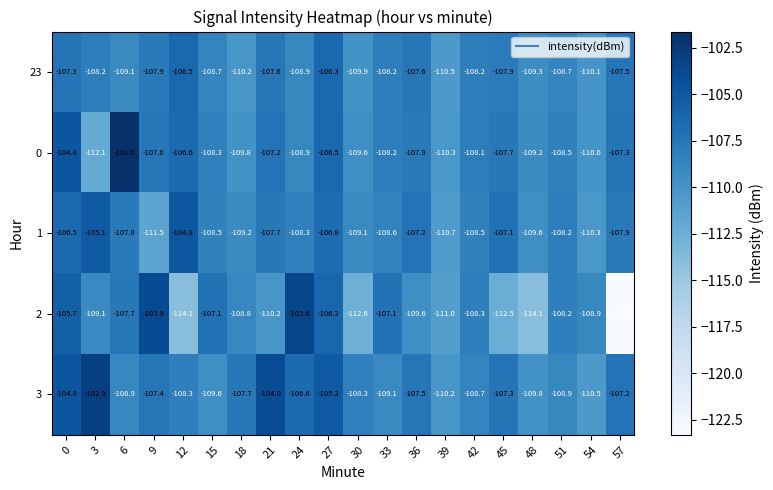

What is the total value across all series at 54?

-549.8